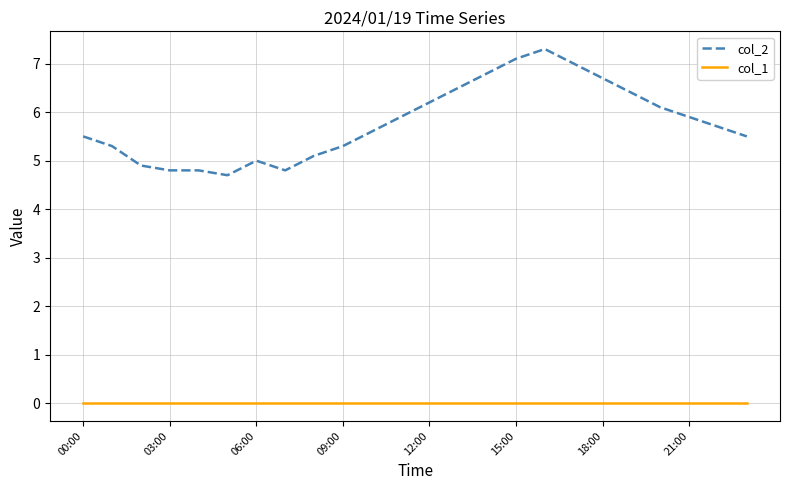

What is the difference between the maximum and minimum values in the col_2 series?

2.6